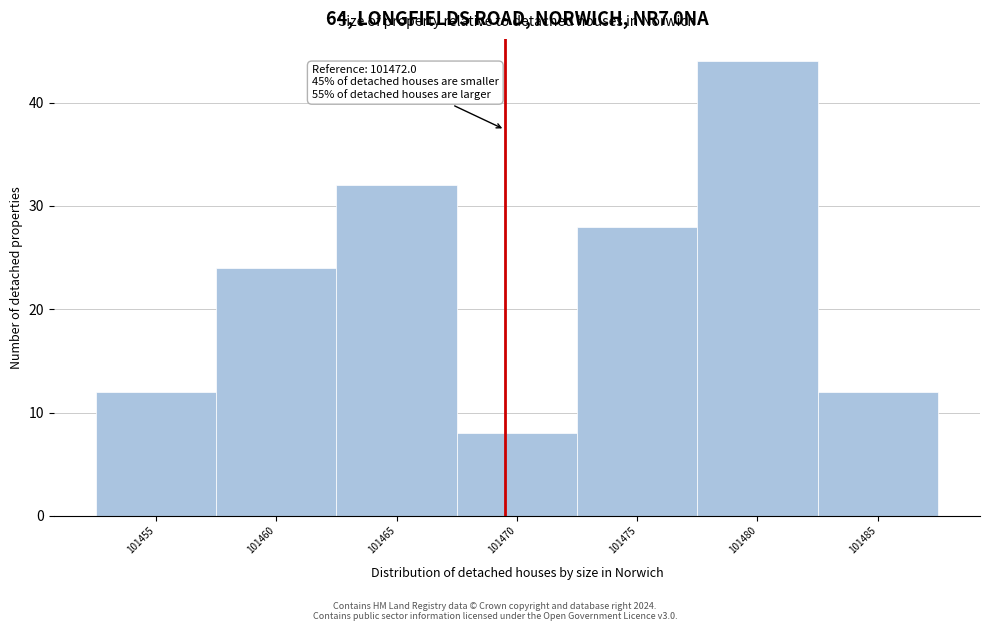

Reading left to right, list all the values displayed in this chart.

101455=12	101460=24	101465=32	101470=8	101475=28	101480=44	101485=12